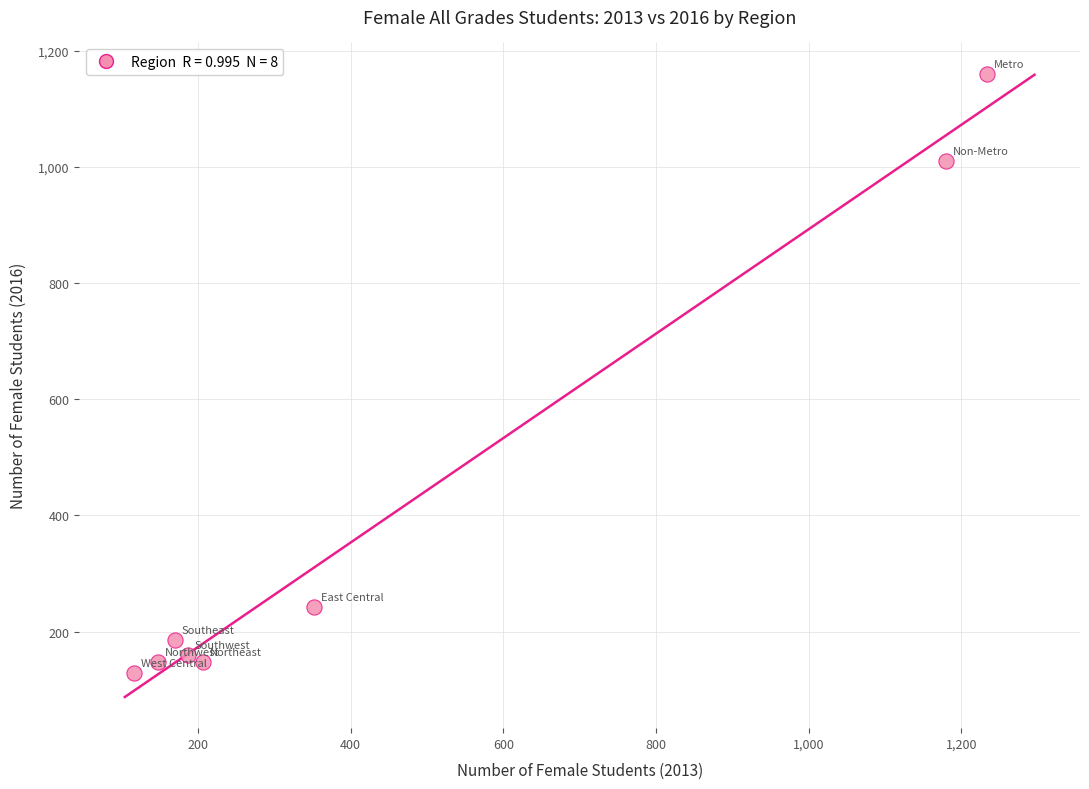

What is the average X value?

449